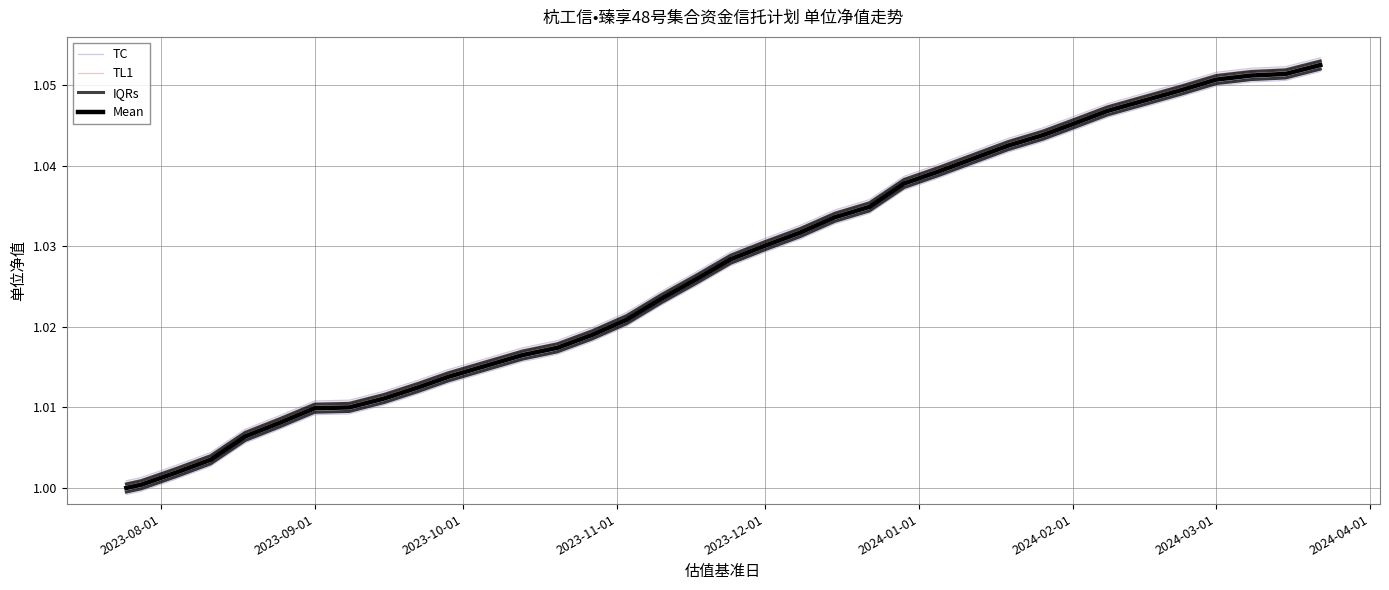

Reading left to right, what are all the values shown in this chart?

TC: 1.0	1.0	1.0	1.0	1.0	1.0	1.0	1.0	1.0	1.0	1.0	1.0	1.0	1.0	1.0	1.0	1.0	1.0	1.0	1.0	1.0	1.0	1.0	1.0	1.0	1.0	1.0	1.0	1.0	1.0	1.0	1.1	1.1	1.1
TL1: 1.0	1.0	1.0	1.0	1.0	1.0	1.0	1.0	1.0	1.0	1.0	1.0	1.0	1.0	1.0	1.0	1.0	1.0	1.0	1.0	1.0	1.0	1.0	1.0	1.0	1.0	1.0	1.0	1.0	1.0	1.1	1.1	1.1	1.1
IQRs: 1.0	1.0	1.0	1.0	1.0	1.0	1.0	1.0	1.0	1.0	1.0	1.0	1.0	1.0	1.0	1.0	1.0	1.0	1.0	1.0	1.0	1.0	1.0	1.0	1.0	1.0	1.0	1.0	1.0	1.0	1.1	1.1	1.1	1.1
Mean: 1.0	1.0	1.0	1.0	1.0	1.0	1.0	1.0	1.0	1.0	1.0	1.0	1.0	1.0	1.0	1.0	1.0	1.0	1.0	1.0	1.0	1.0	1.0	1.0	1.0	1.0	1.0	1.0	1.0	1.0	1.1	1.1	1.1	1.1